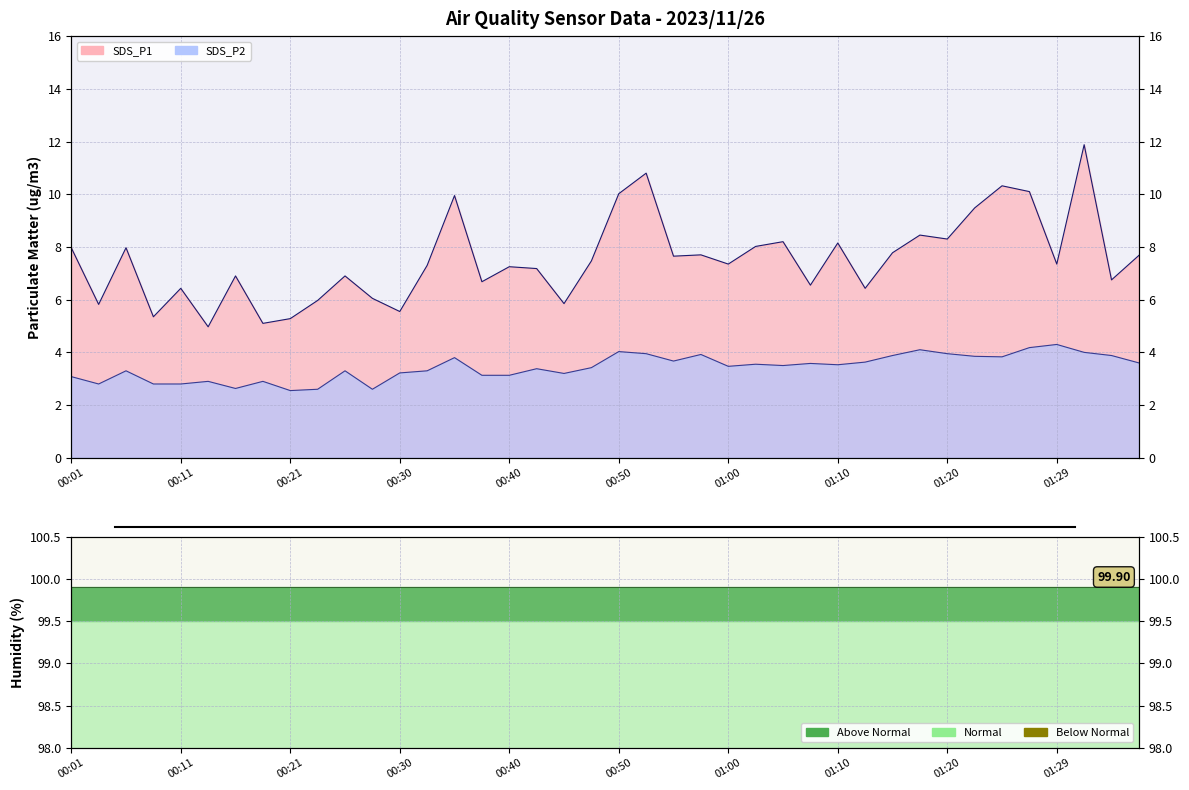

Is the value of Humidity line at 13 greater than the value of SDS_P1 line at 00:01?

Yes